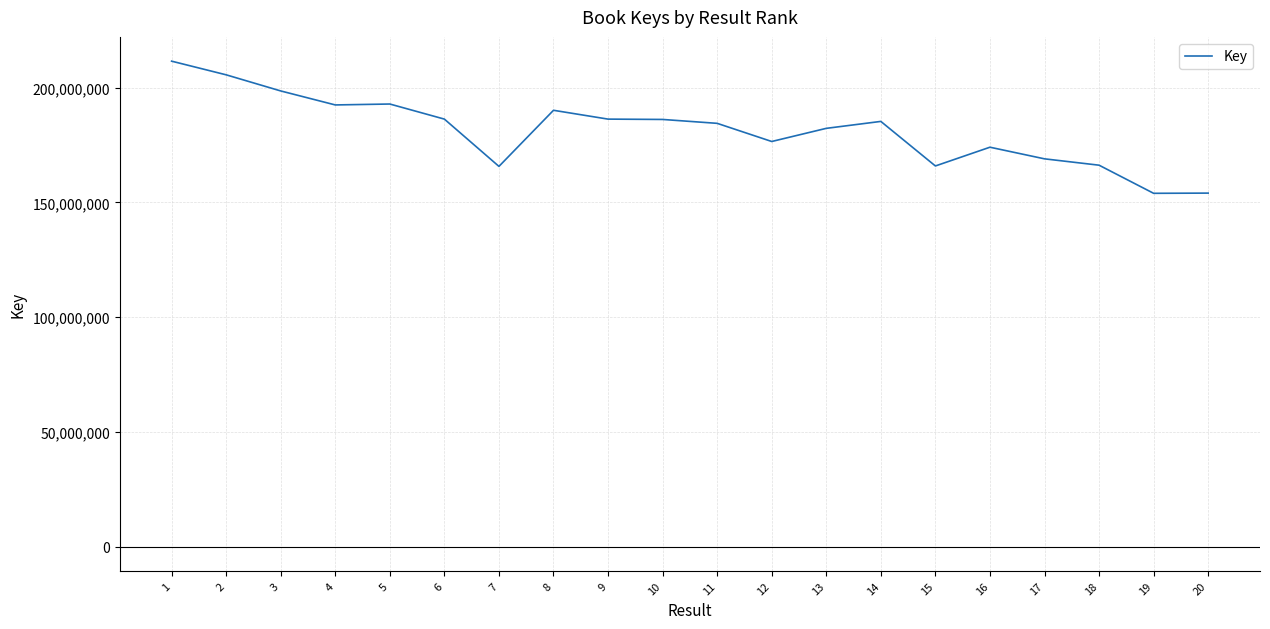

What is the maximum value shown in the chart?

211509929